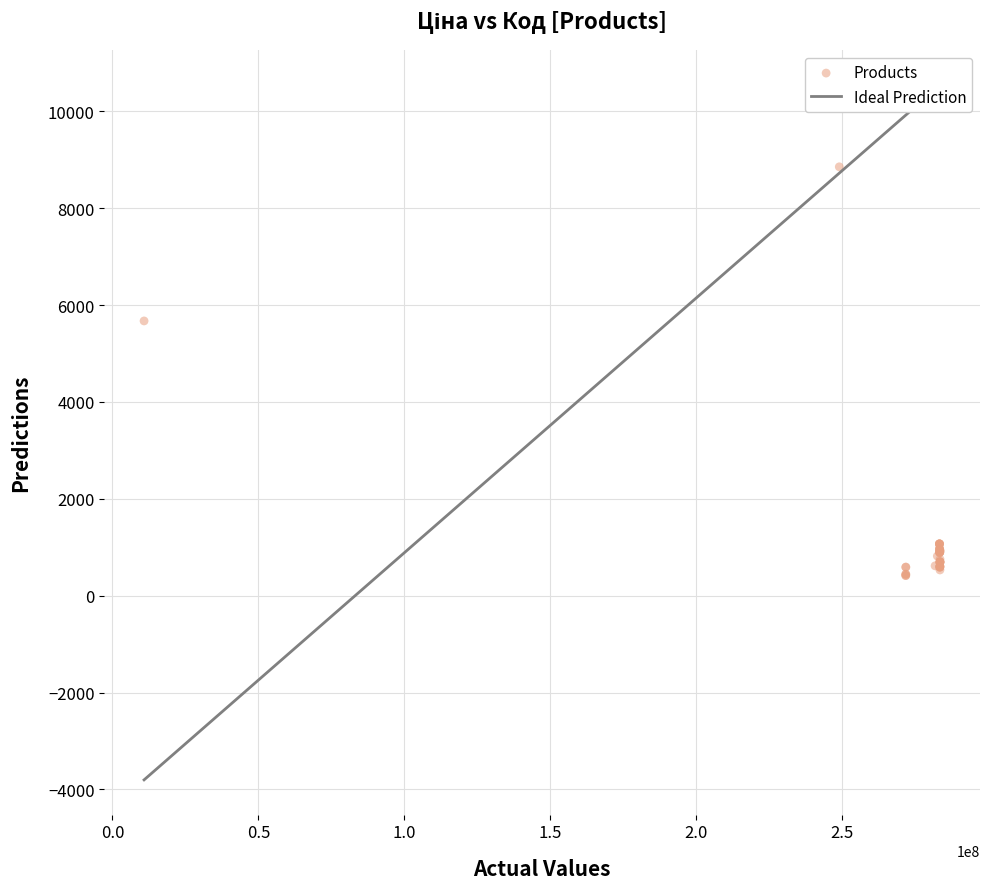

What Y value in the scatter plot is closest to 4636?

5673.8